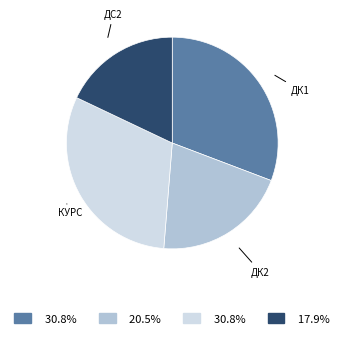

Is there any slice that represents more than half of the pie?

No